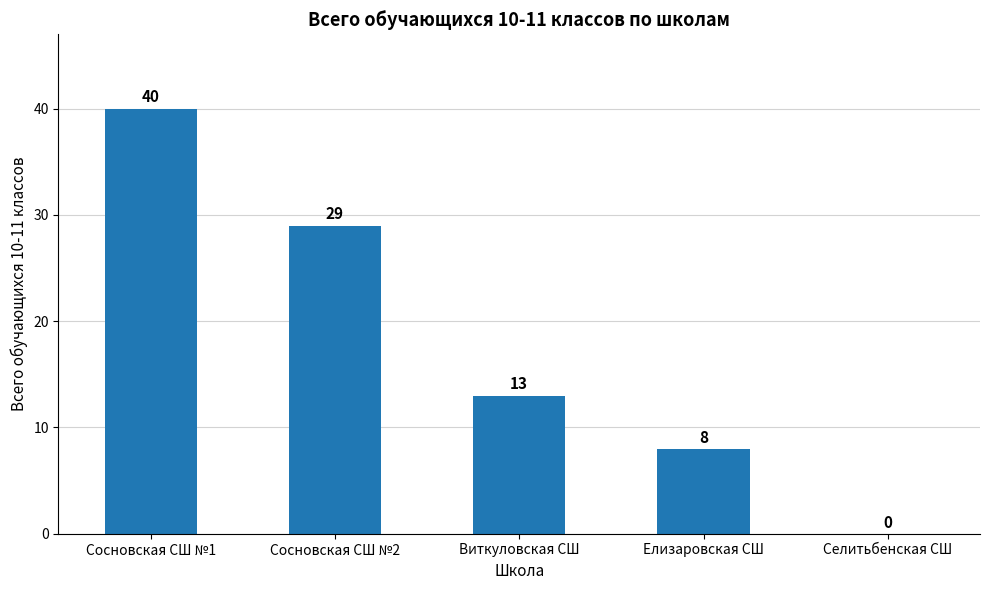

Is it true that the value at Сосновская СШ №2 is 29?

True